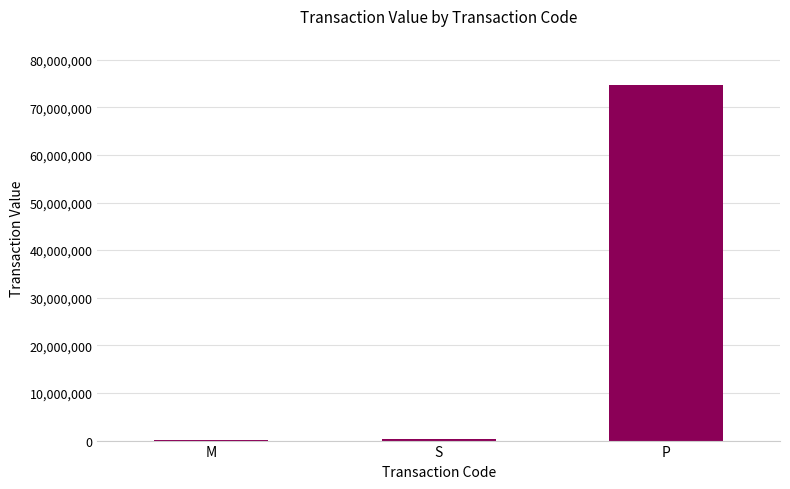

What is the maximum value shown in the chart?

74588795